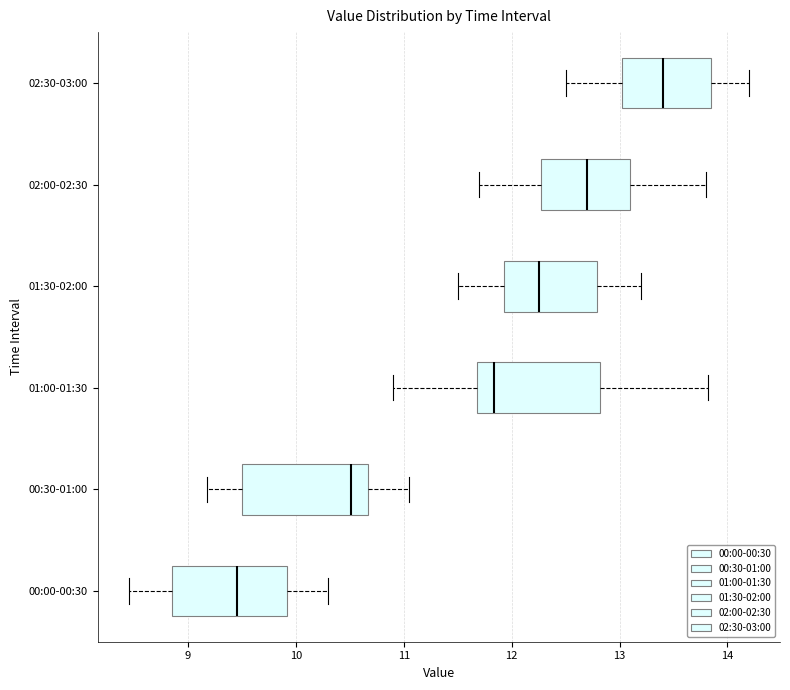

Reading bottom to top, read every box against the x-axis: the position of its median line, the range the box covers, and the ends of its whiskers. The values are not printed on the chart, so give them approximately, as read against the axis.

00:00-00:30: median 9.5, box 8.8 to 9.9, whiskers 8.5 to 10.3
00:30-01:00: median 10.5, box 9.5 to 10.7, whiskers 9.2 to 11.1
01:00-01:30: median 11.8, box 11.7 to 12.8, whiskers 10.9 to 13.8
01:30-02:00: median 12.3, box 11.9 to 12.8, whiskers 11.5 to 13.2
02:00-02:30: median 12.7, box 12.3 to 13.1, whiskers 11.7 to 13.8
02:30-03:00: median 13.4, box 13.0 to 13.9, whiskers 12.5 to 14.2